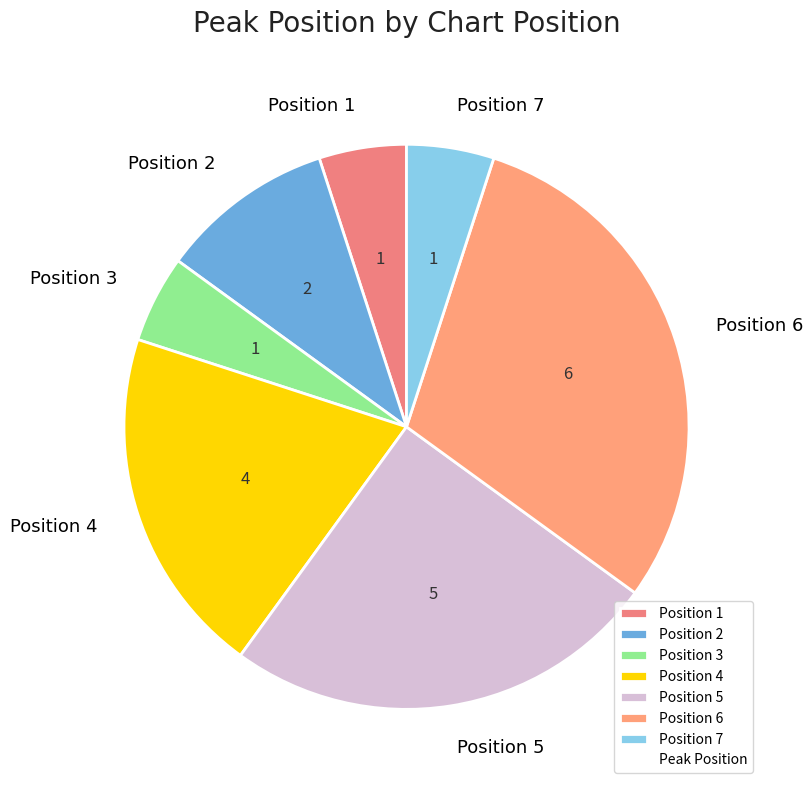

Is there a majority slice in this chart?

No